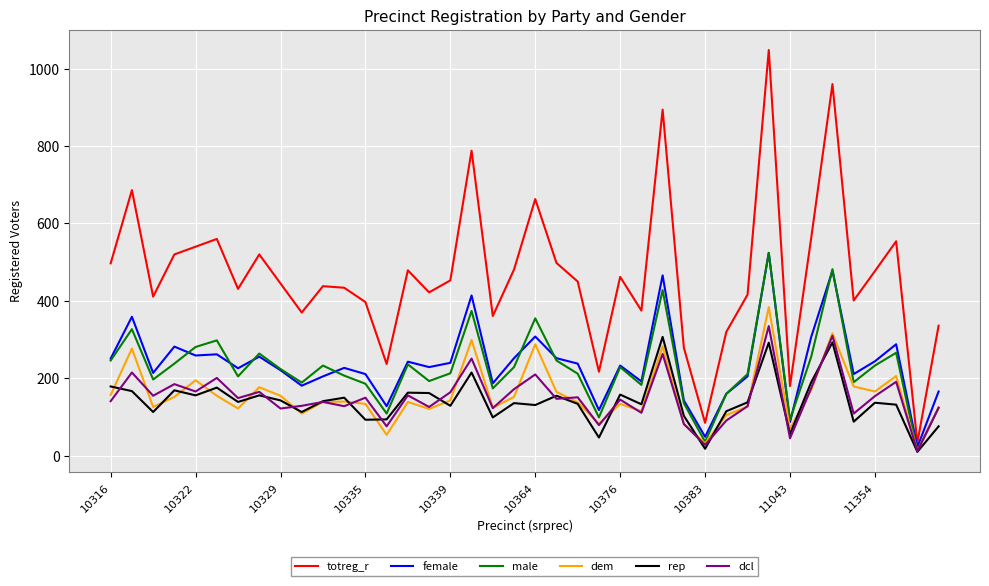

Count the number of categories in the chart.

40